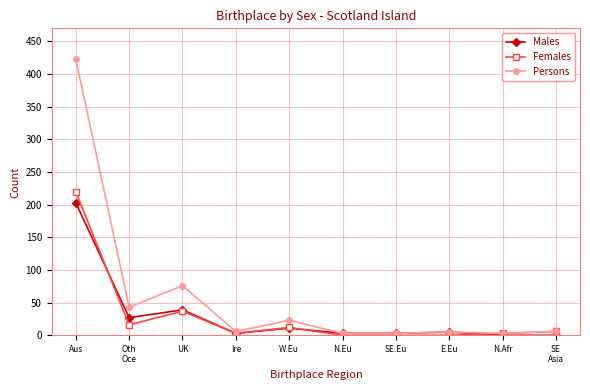

In Persons, how many points are higher than both neighbors (excluding endpoints)?

3